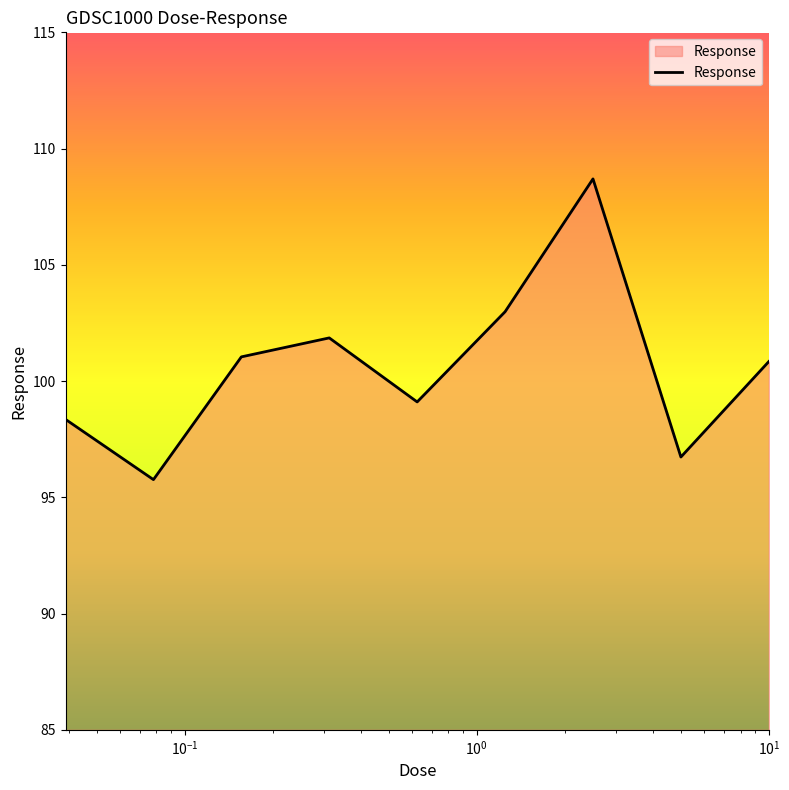

What is the minimum value shown in the chart?

95.8